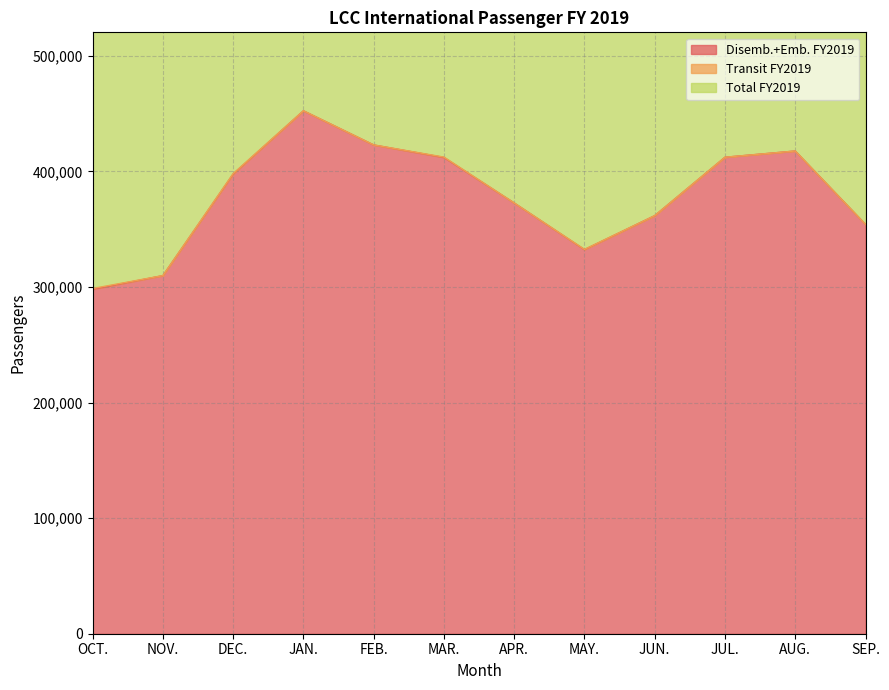

What is the value of the Total FY2019 point at the 2nd from the left?

309850